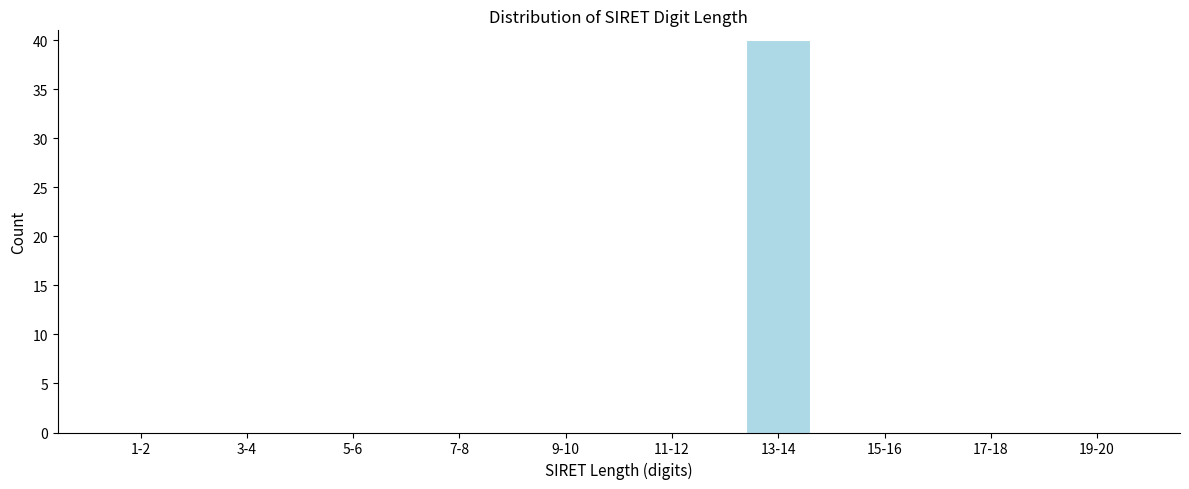

Reading left to right, what are all the values shown in this chart?

1-2=0	3-4=0	5-6=0	7-8=0	9-10=0	11-12=0	13-14=40	15-16=0	17-18=0	19-20=0